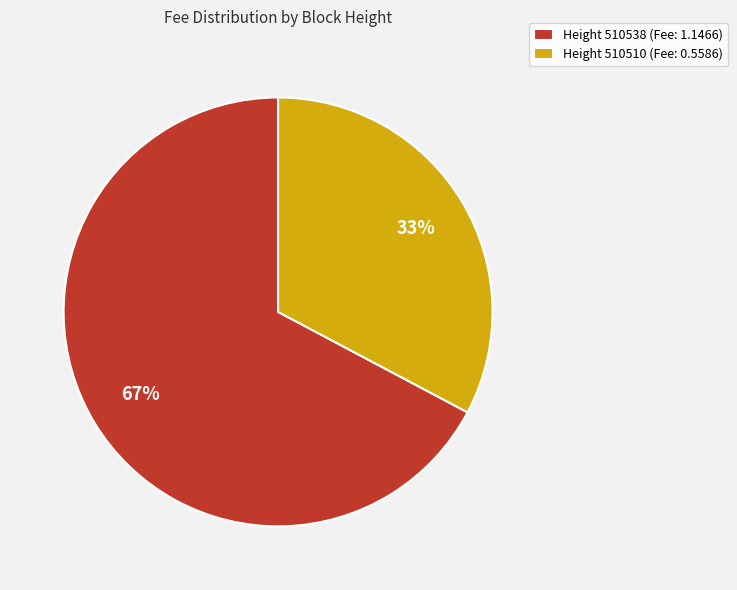

Do Height 510510 (Fee: 0.5586) and Height 510538 (Fee: 1.1466) together represent more than half of the pie?

Yes